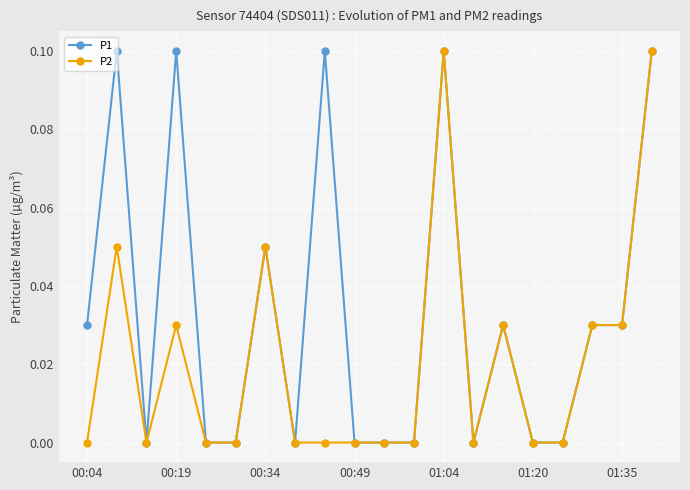

How many data points does each series have?

20